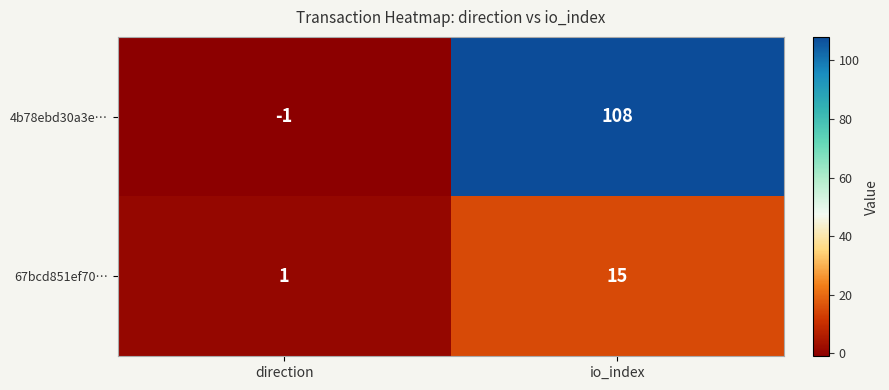

Which series has the largest total across all categories?

4b78ebd30a3e…